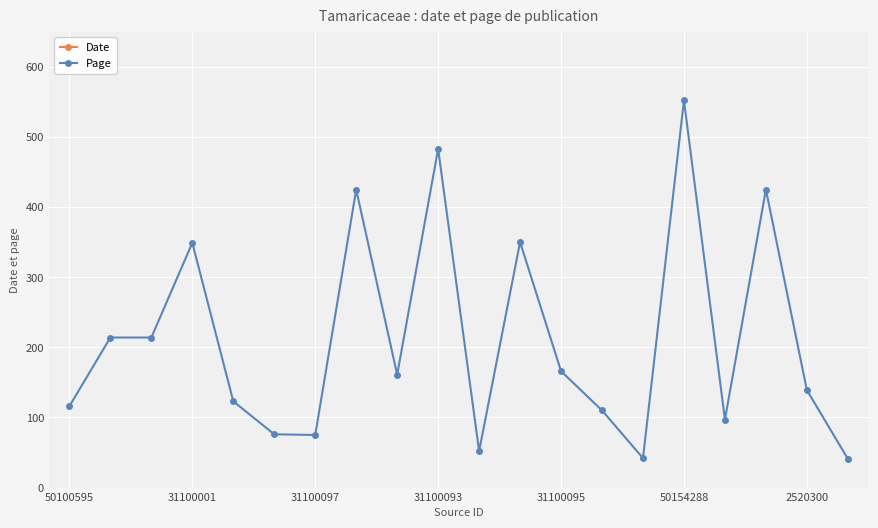

Is this an area chart (filled region under the line)?

No